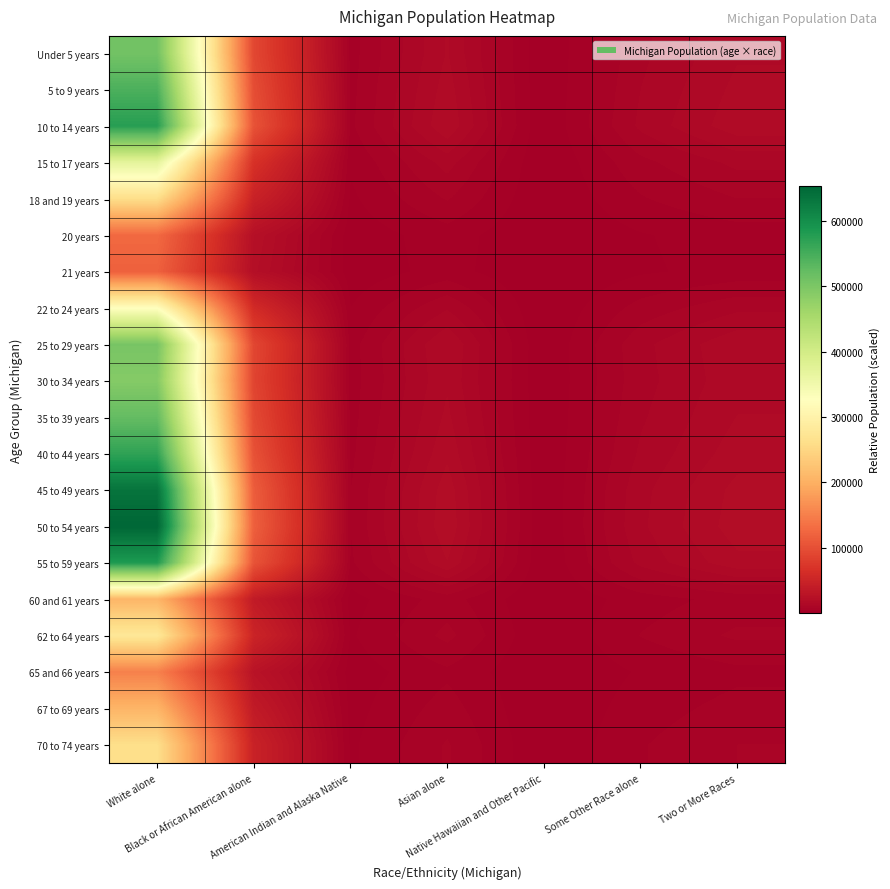

What is the greatest value displayed?

653547.2